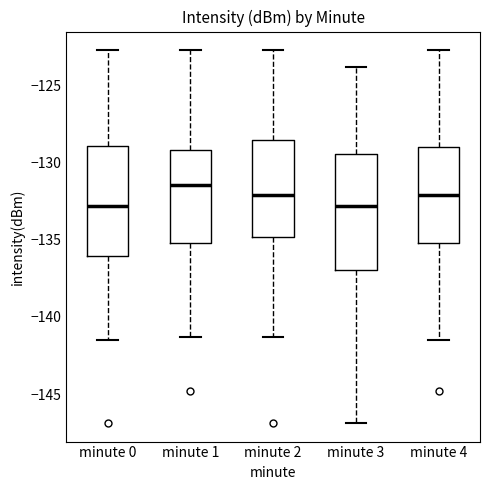

Reading left to right, read every box against the y-axis: the position of its median line, the range the box covers, and the ends of its whiskers. The values are not printed on the chart, so give them approximately, as read against the axis.

minute 0: median -133.0, box -136.0 to -129.0, whiskers -141.5 to -122.5
minute 1: median -131.5, box -135.0 to -129.0, whiskers -141.5 to -122.5
minute 2: median -132.0, box -135.0 to -128.5, whiskers -141.5 to -122.5
minute 3: median -133.0, box -137.0 to -129.5, whiskers -147.0 to -124.0
minute 4: median -132.0, box -135.0 to -129.0, whiskers -141.5 to -122.5